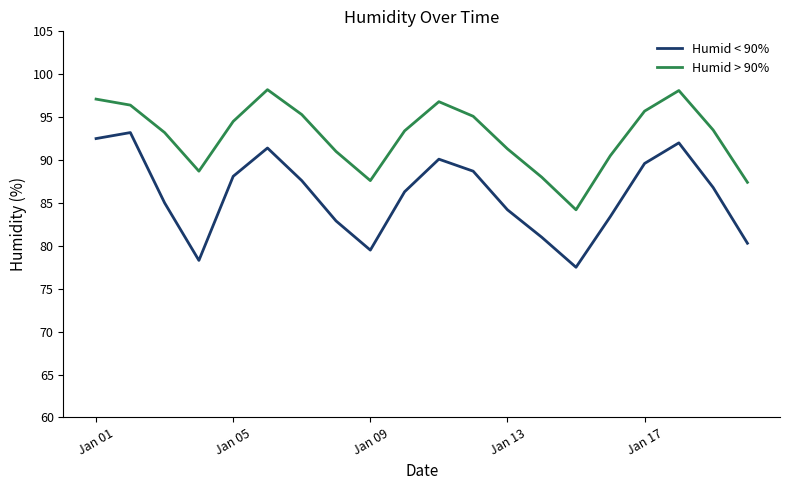

Rank the series by their maximum value, from lowest to highest.

Humid < 90%, Humid > 90%